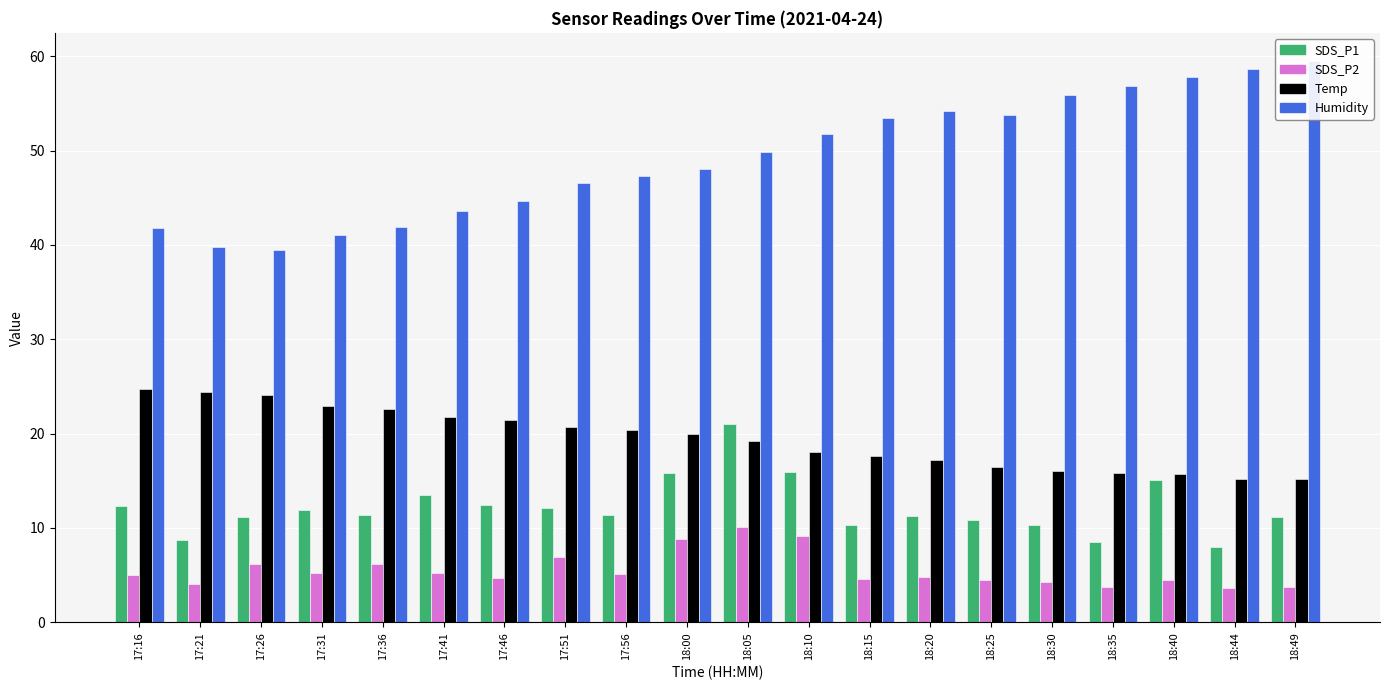

What is the spread (max minus min) of values at 17:36?

35.7